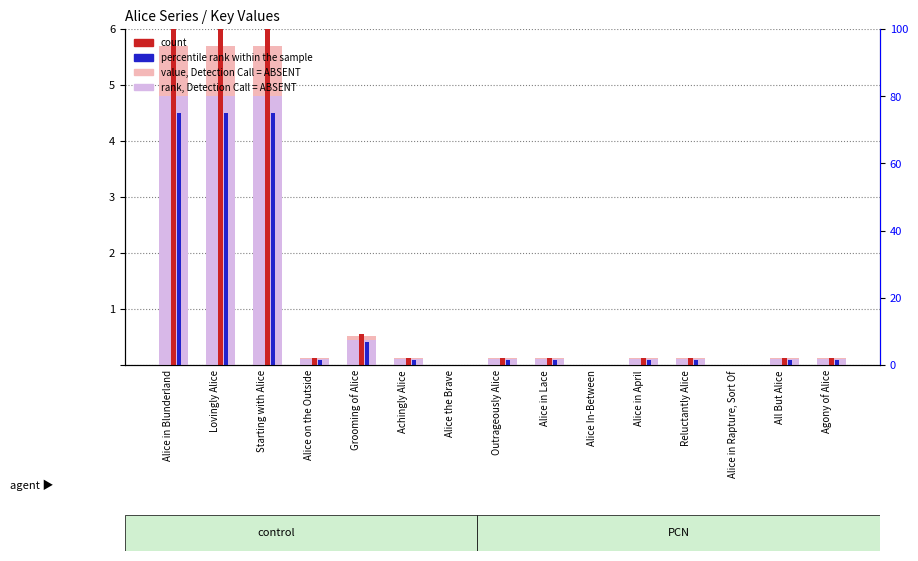

What is the label of the 5th bar from the left?

Grooming of Alice